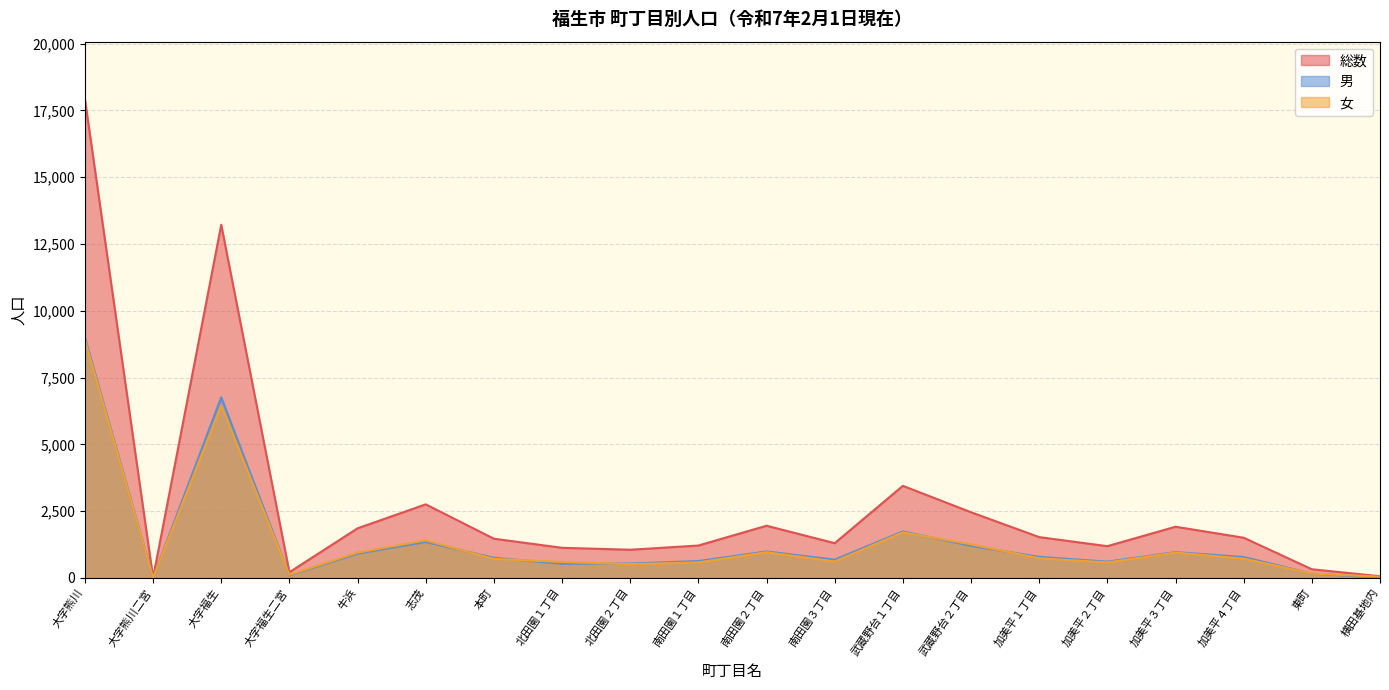

What is the label of the 18th point from the right?

大字福生